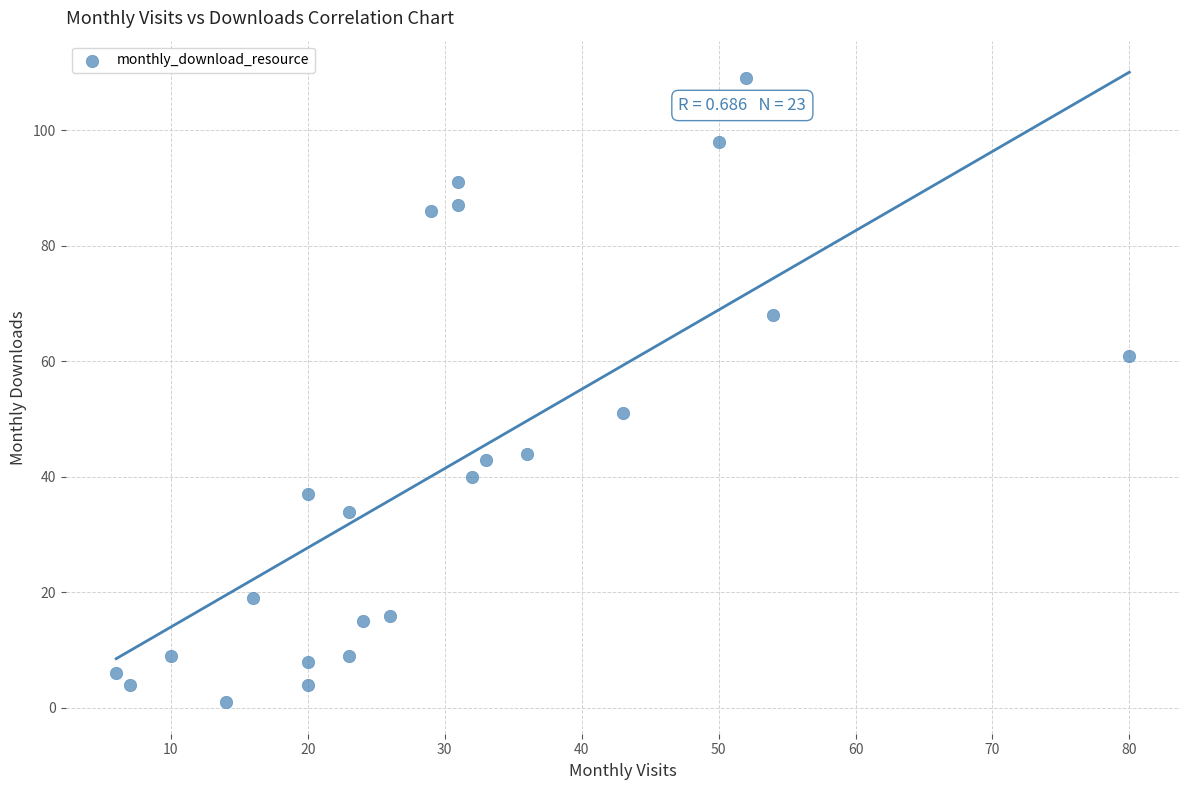

What Y value in the scatter plot is closest to 55?

51